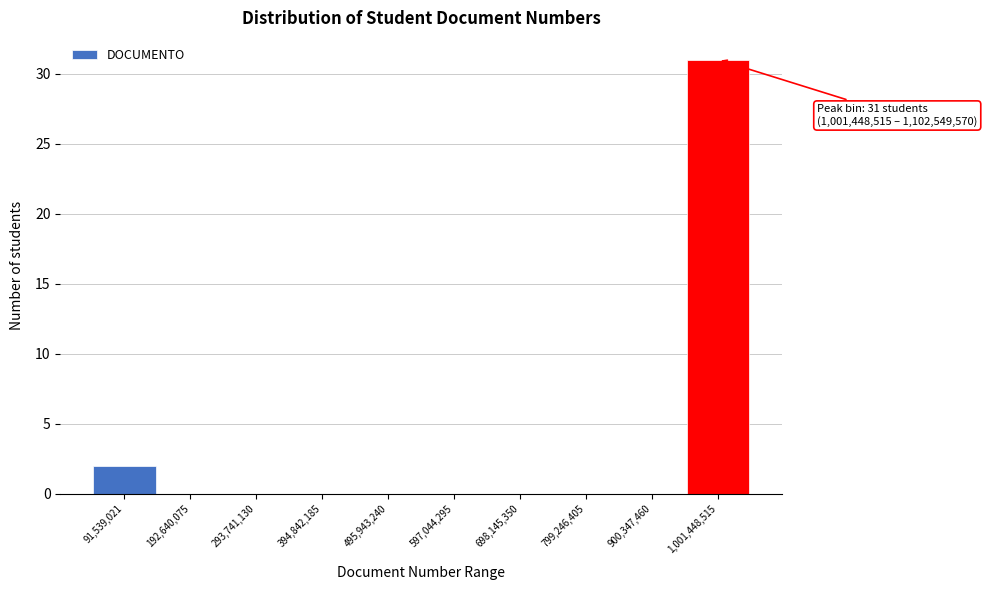

Reading left to right, transcribe all the data shown in this chart.

91,539,021=2	192,640,075=0	293,741,130=0	394,842,185=0	495,943,240=0	597,044,295=0	698,145,350=0	799,246,405=0	900,347,460=0	1,001,448,515=31